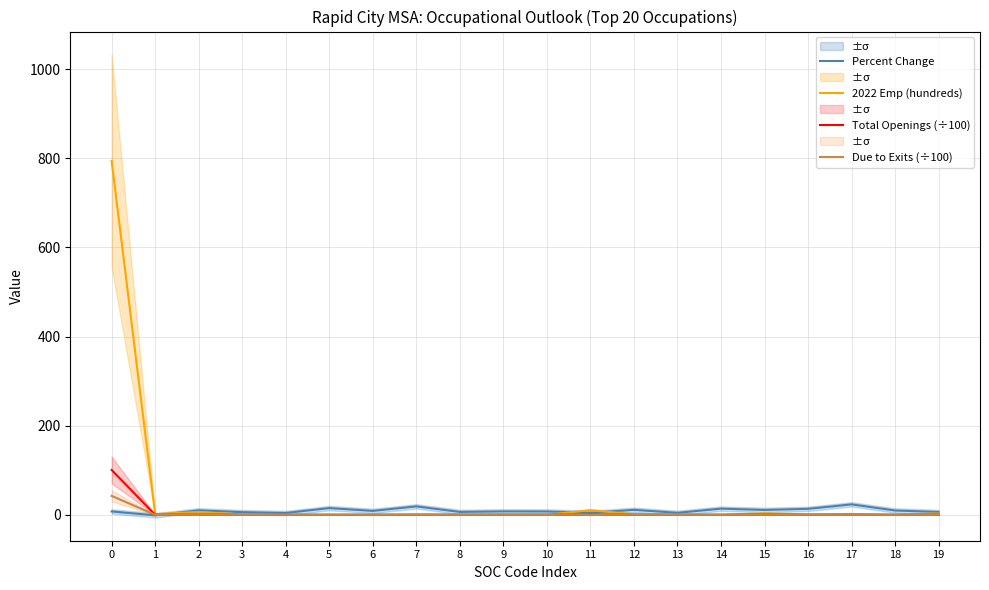

What is the value of the 2022 Emp (hundreds) point at the 12th from the left?

10.3